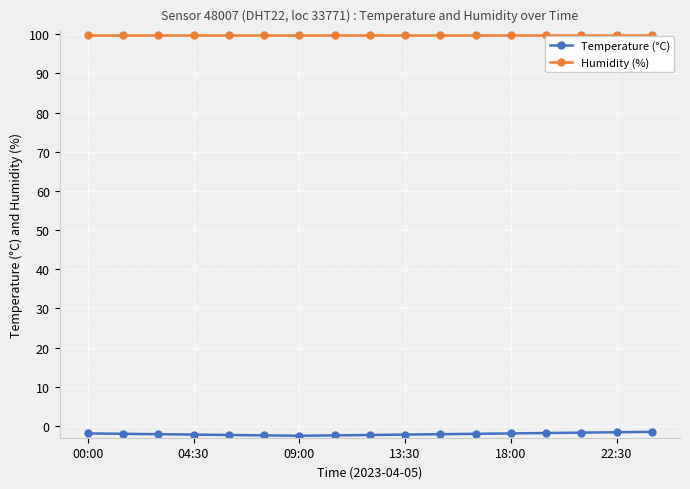

True or false: Humidity (%) and Temperature (°C) intersect in this chart.

False